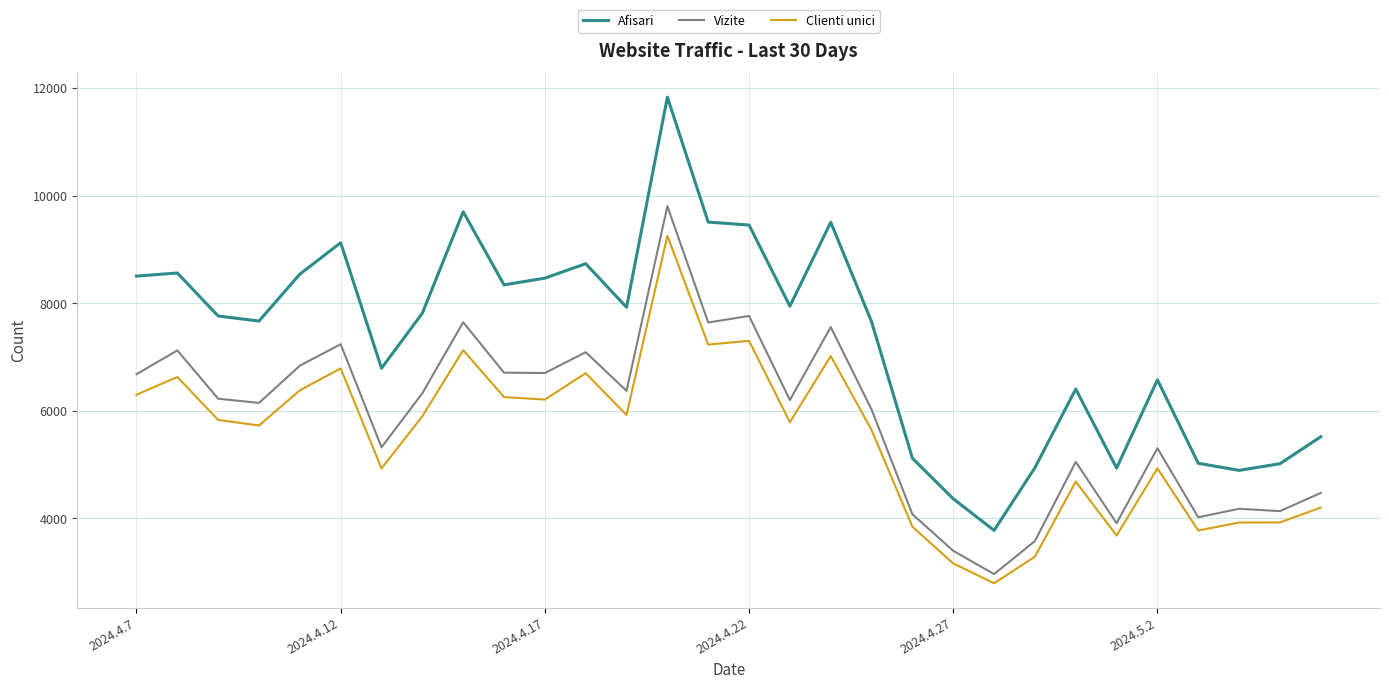

Which series has the widest spread of values?

Afisari